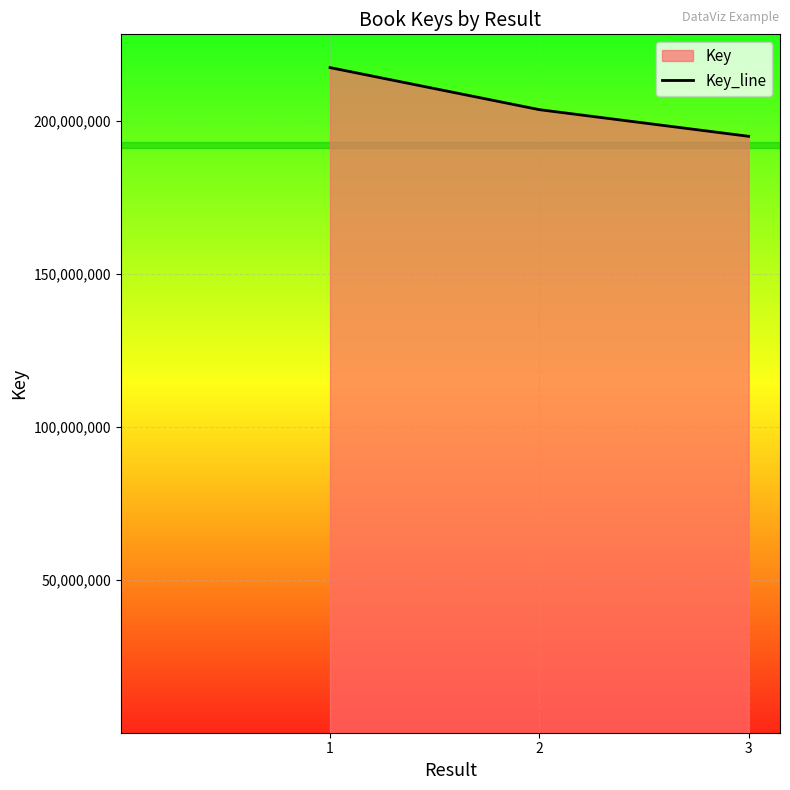

What is the greatest value displayed?

217412619